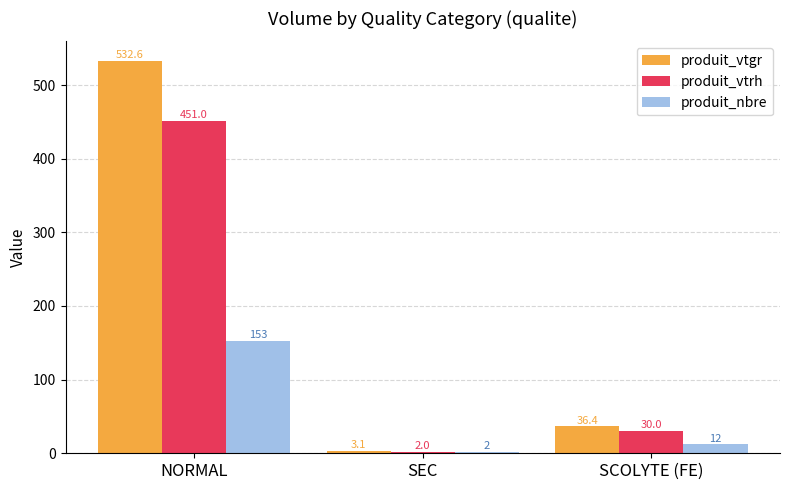

Between NORMAL and SEC, which series saw the biggest shift?

produit_vtgr